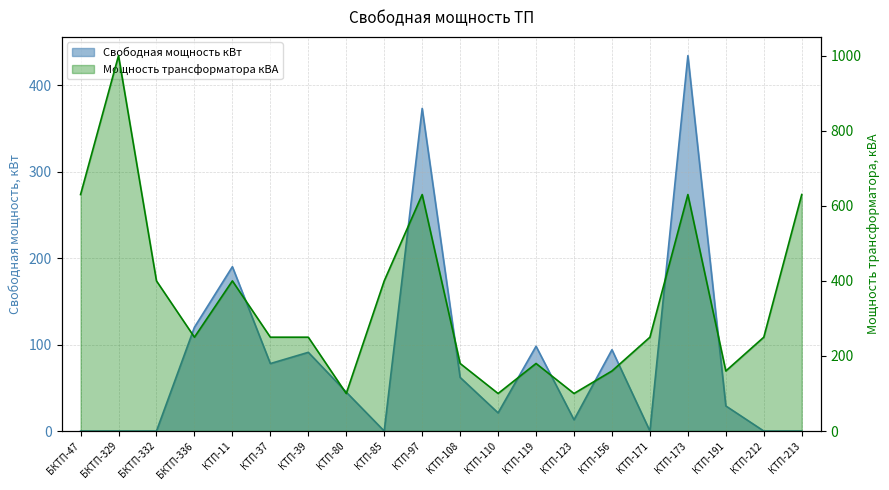

What is the value of the Мощность трансформатора кВА point at the 3rd from the left?

400